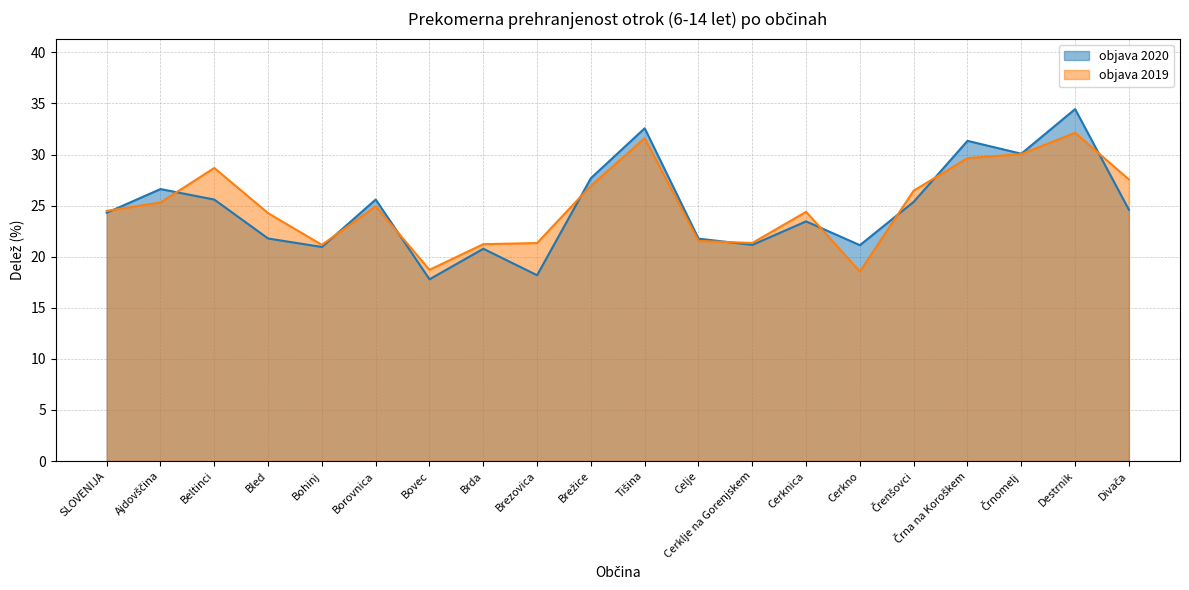

What position from the left is Beltinci?

3